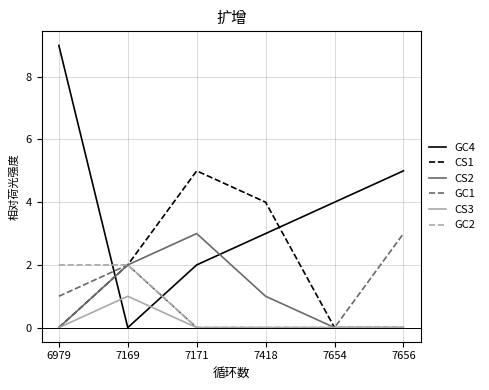

Reading left to right, extract all data points from this chart.

GC4: 6979=9	7169=0	7171=2	7418=3	7654=4	7656=5
CS1: 6979=0	7169=2	7171=5	7418=4	7654=0	7656=0
CS2: 6979=0	7169=2	7171=3	7418=1	7654=0	7656=0
GC1: 6979=1	7169=2	7171=0	7418=0	7654=0	7656=3
CS3: 6979=0	7169=1	7171=0	7418=0	7654=0	7656=0
GC2: 6979=2	7169=2	7171=0	7418=0	7654=0	7656=0